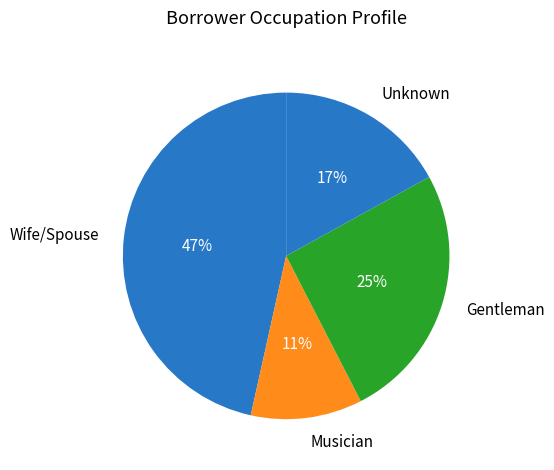

Between Musician and Gentleman, which is larger?

Gentleman